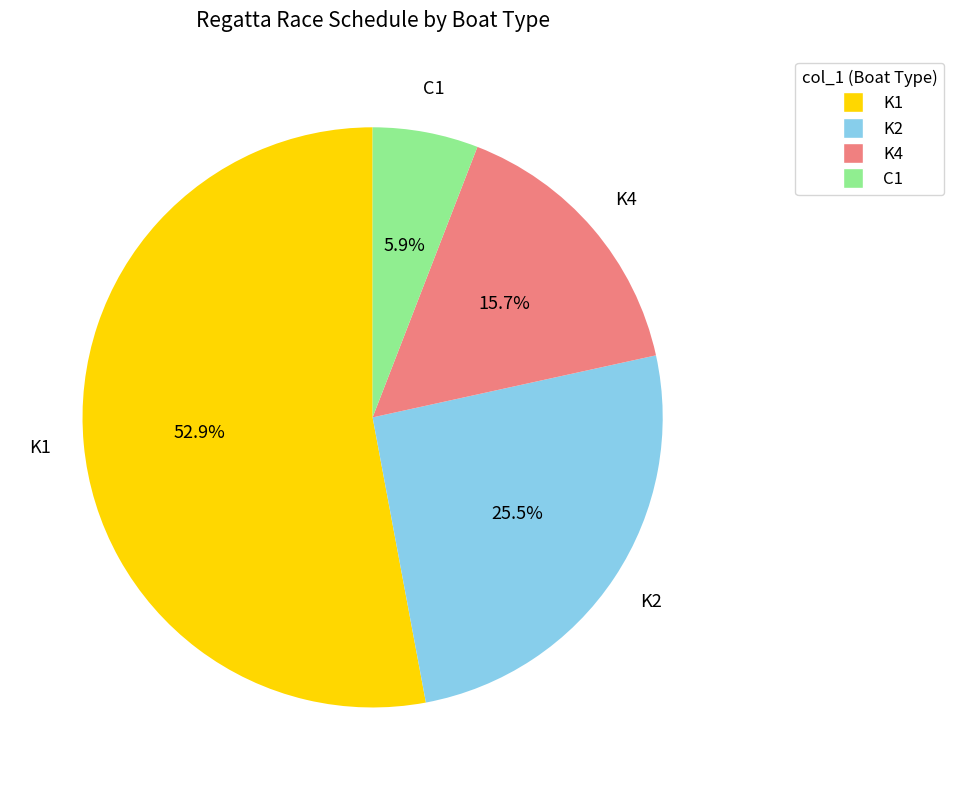

To the nearest percent, what percentage of the pie is C1?

6%